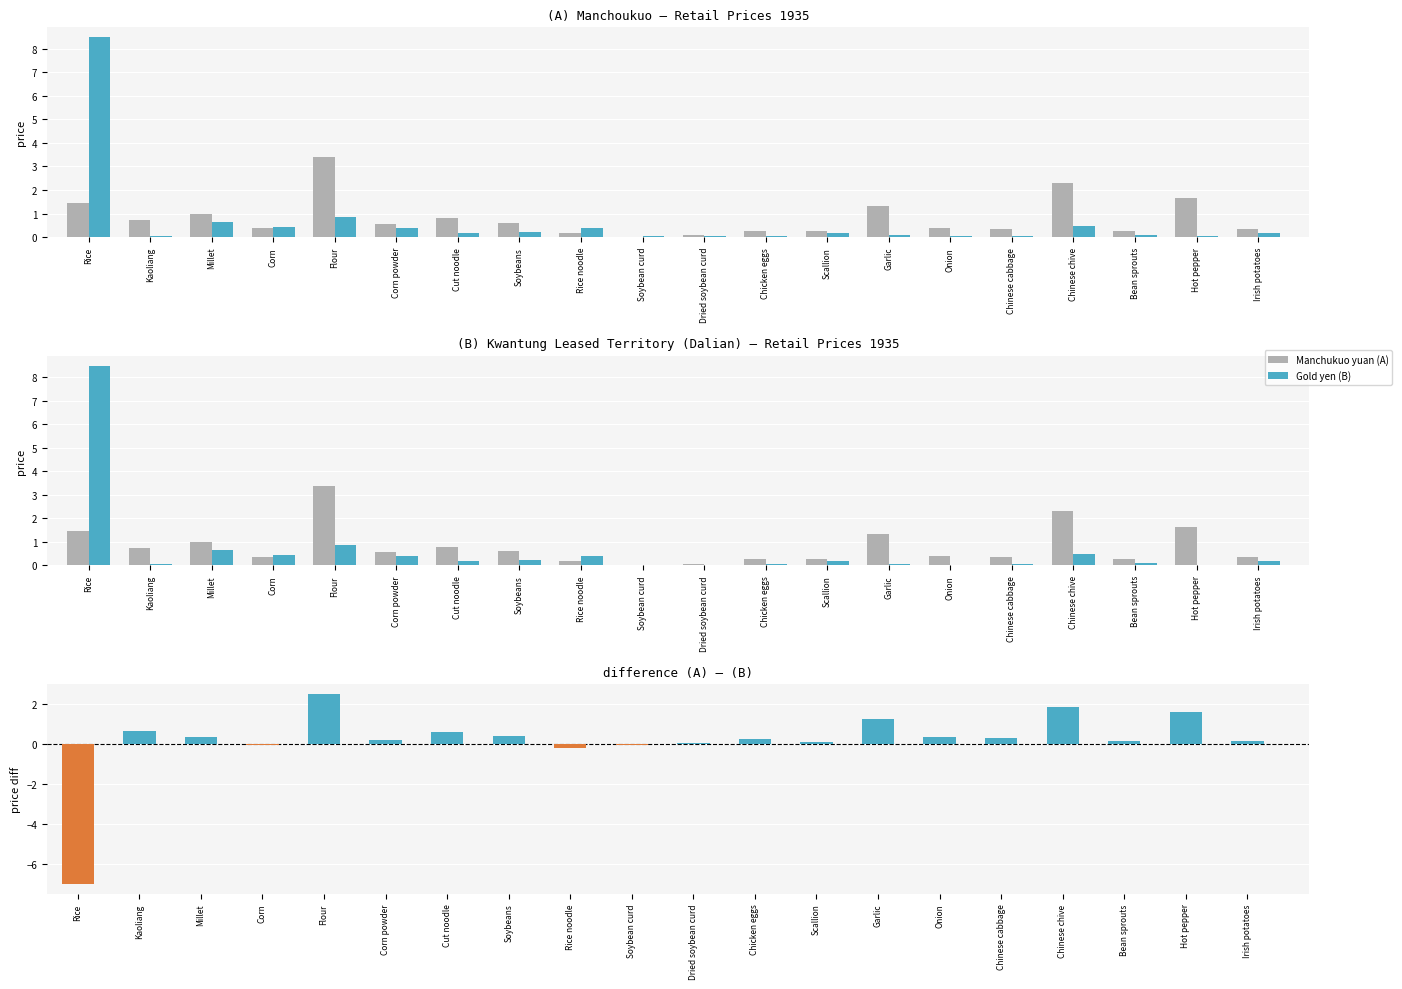

Reading right to left, extract all data points from this chart.

Manchukuo yuan (A): 0.3	1.6	0.3	2.3	0.3	0.4	1.3	0.3	0.3	0.1	0.0	0.2	0.6	0.8	0.6	3.4	0.4	1.0	0.7	1.4
Gold yen (B): 0.2	0.0	0.1	0.5	0.1	0.0	0.1	0.2	0.1	0.0	0.0	0.4	0.2	0.2	0.4	0.9	0.4	0.7	0.1	8.5
Difference (A - B): 0.2	1.6	0.2	1.8	0.3	0.3	1.2	0.1	0.2	0.1	-0.0	-0.2	0.4	0.6	0.2	2.5	-0.1	0.3	0.7	-7.0